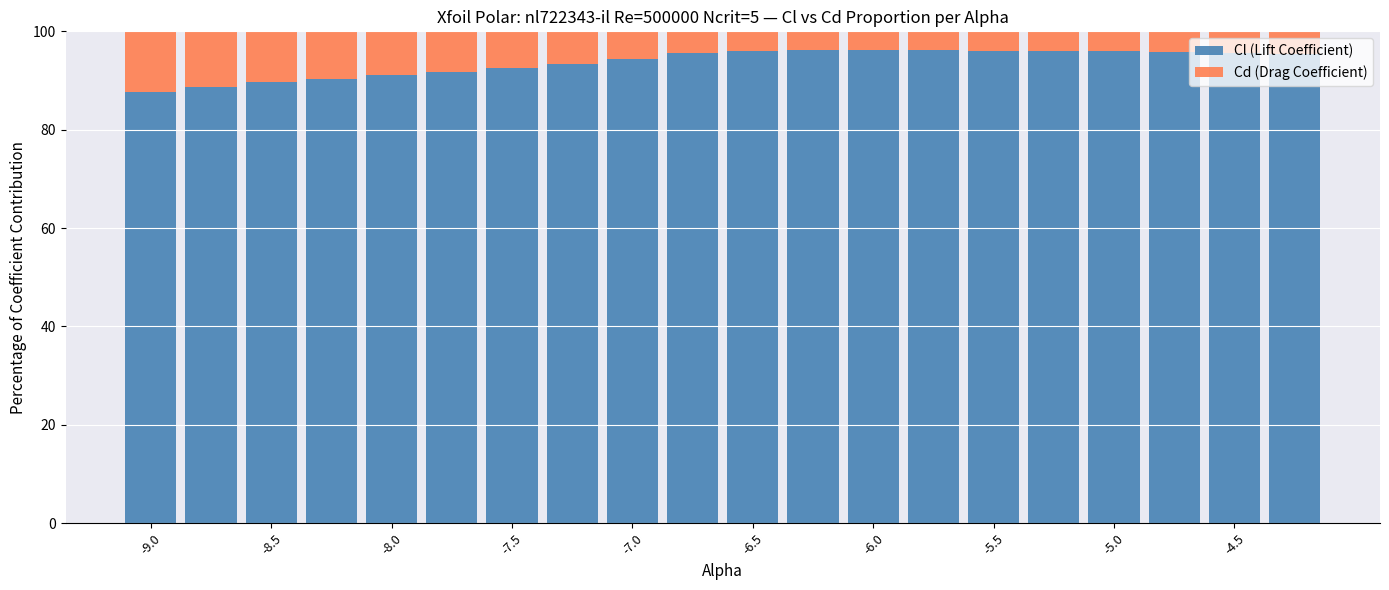

How many data points in Cl (Lift Coefficient) are above 95?

11